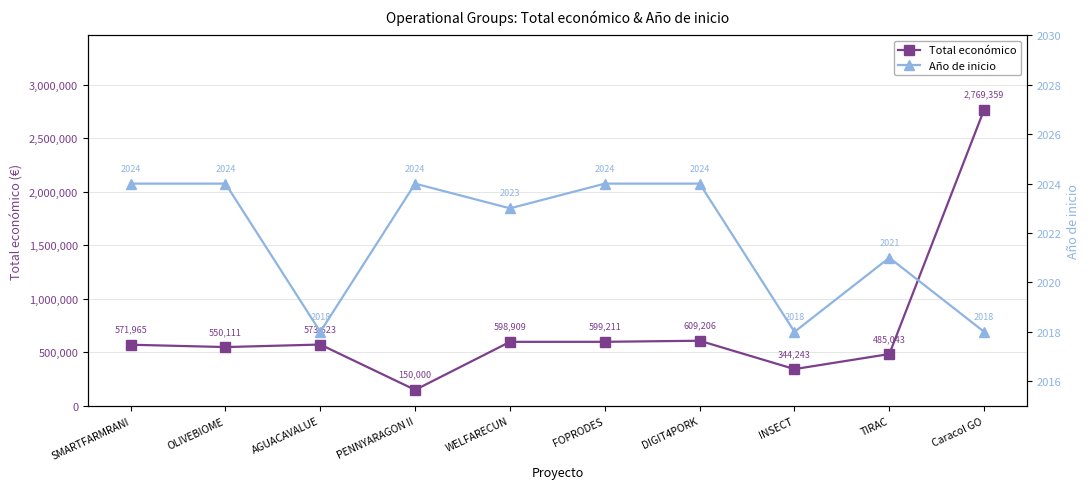

Rank the categories by Total económico value from lowest to highest.

PENNYARAGON II, INSECT, TIRAC, OLIVEBIOME, SMARTFARMRANI, AGUACAVALUE, WELFARECUN, FOPRODES, DIGIT4PORK, Caracol GO